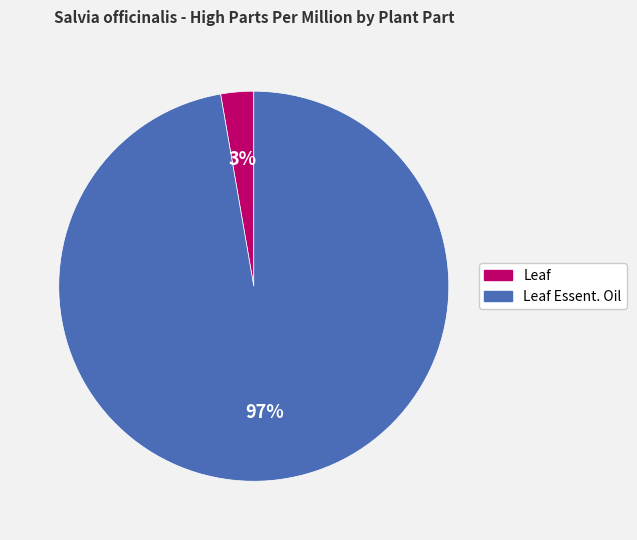

Is the sum of Leaf and Leaf Essent. Oil greater than half?

Yes